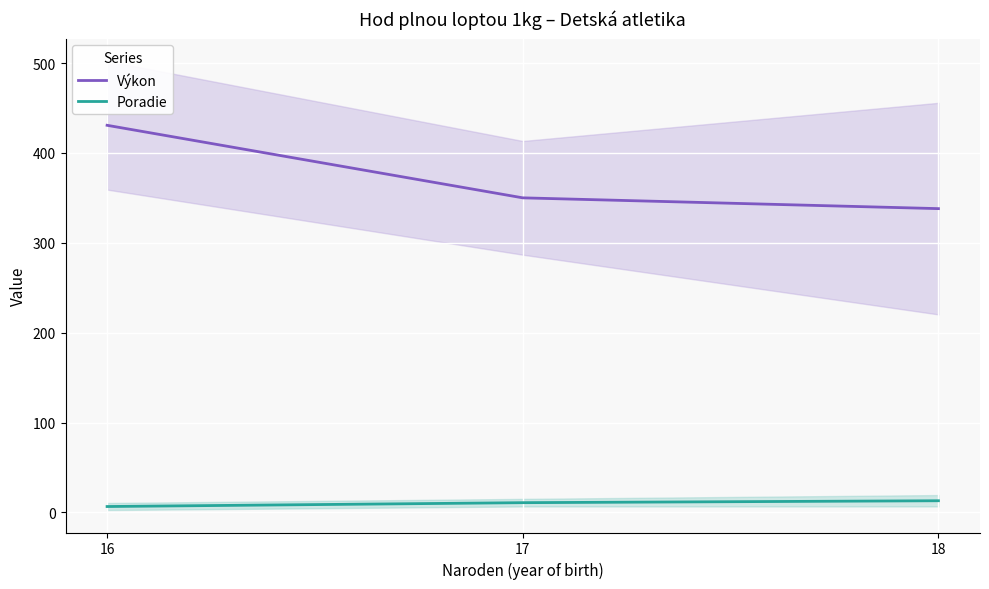

Does the chart display data point markers on the line(s)?

No